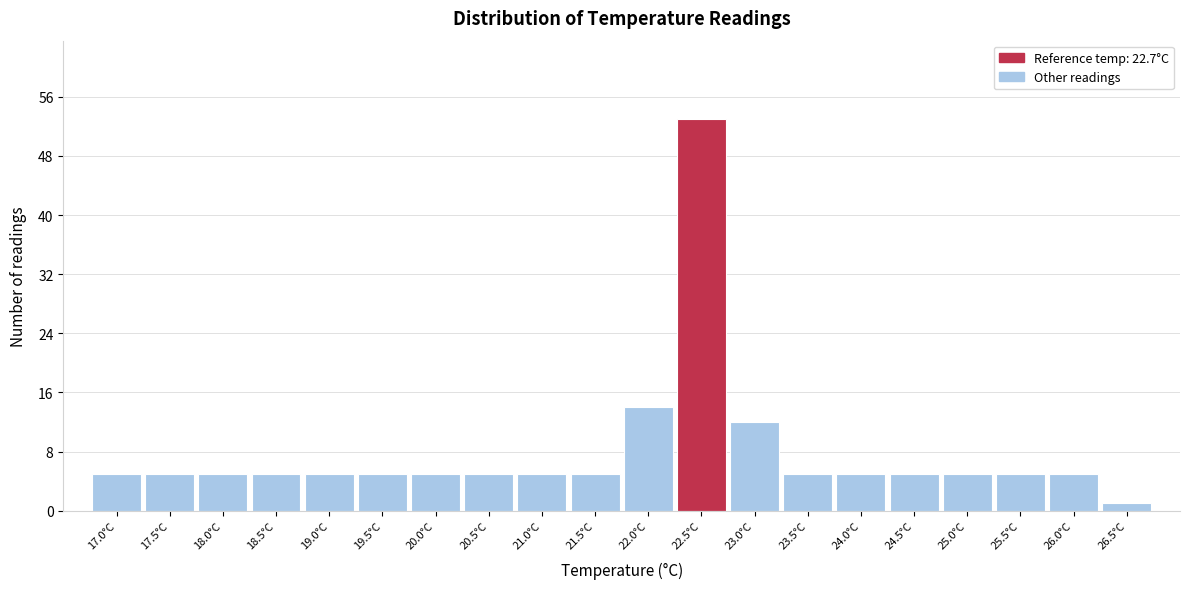

Reading right to left, extract all data points from this chart.

1	5	5	5	5	5	5	12	53	14	5	5	5	5	5	5	5	5	5	5